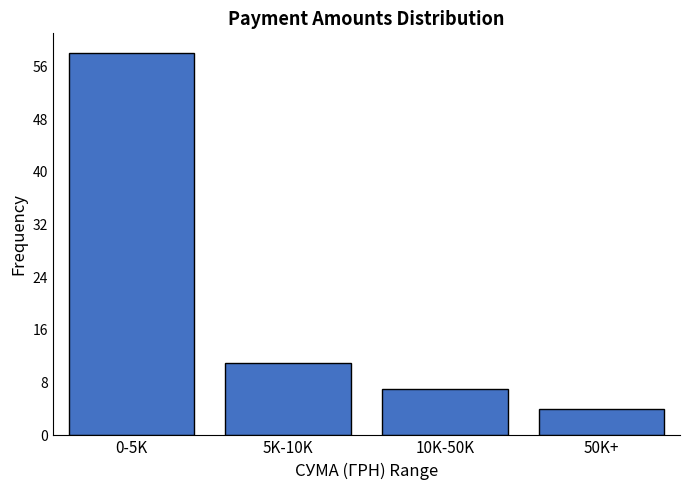

Reading left to right, what are all the values shown in this chart?

58	11	7	4